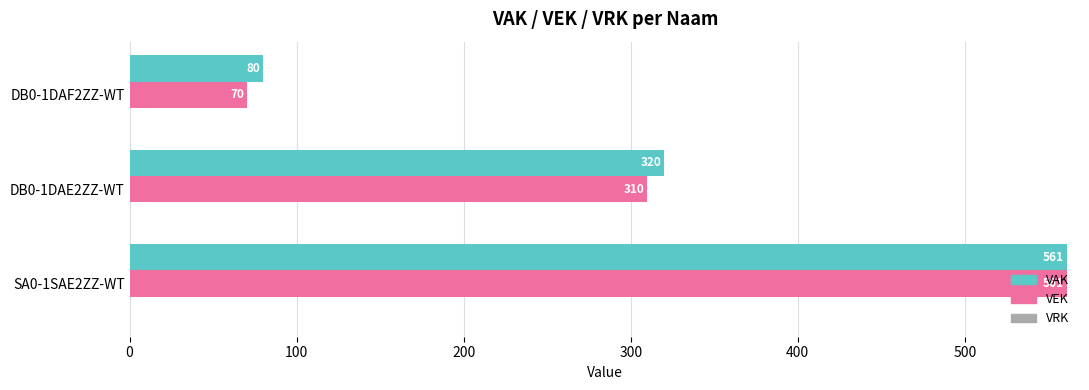

What is the average value of the VAK series?

320